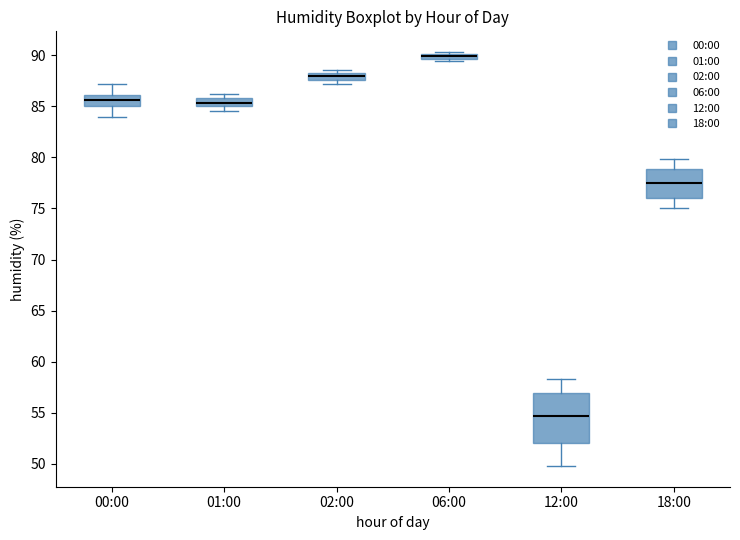

Where does the median line of the box for 01:00 sit on the y-axis? The values are not printed on the chart, so give them approximately, as read against the axis.

85.5